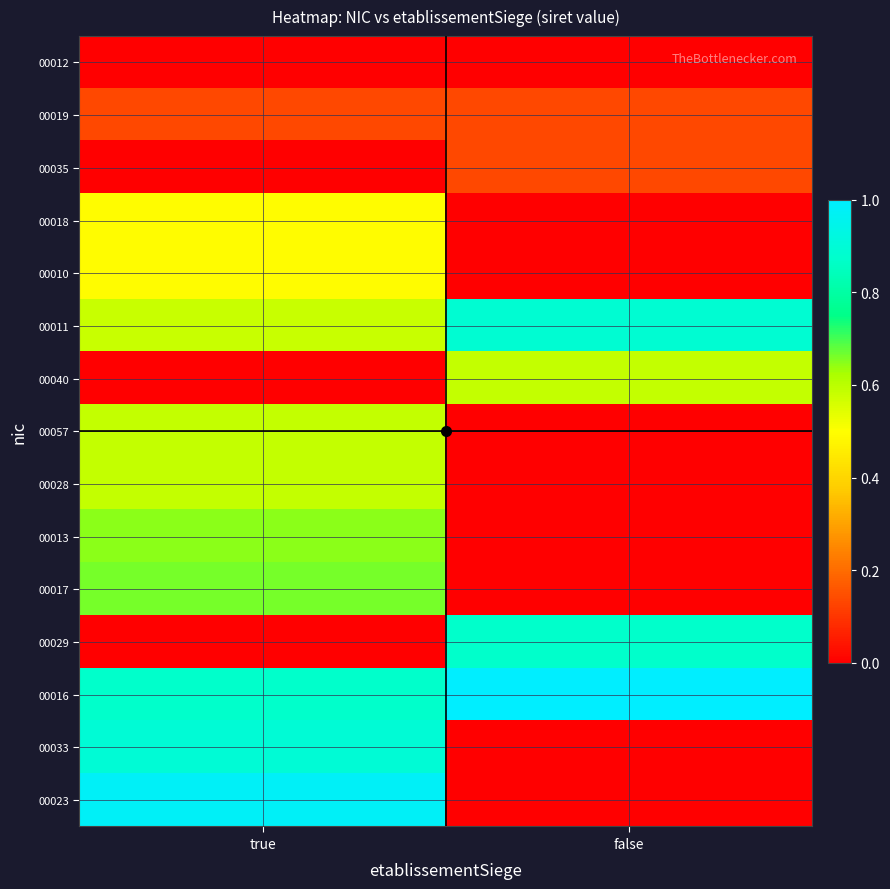

Reading left to right, transcribe all the data shown in this chart.

00012: true=0.0	false=0.0
00019: true=0.1	false=0.1
00035: true=0.0	false=0.1
00018: true=0.5	false=0.0
00010: true=0.5	false=0.0
00011: true=0.6	false=0.9
00040: true=0.0	false=0.6
00057: true=0.6	false=0.0
00028: true=0.6	false=0.0
00013: true=0.6	false=0.0
00017: true=0.7	false=0.0
00029: true=0.0	false=0.9
00016: true=0.9	false=1.0
00033: true=0.9	false=0.0
00023: true=1.0	false=0.0